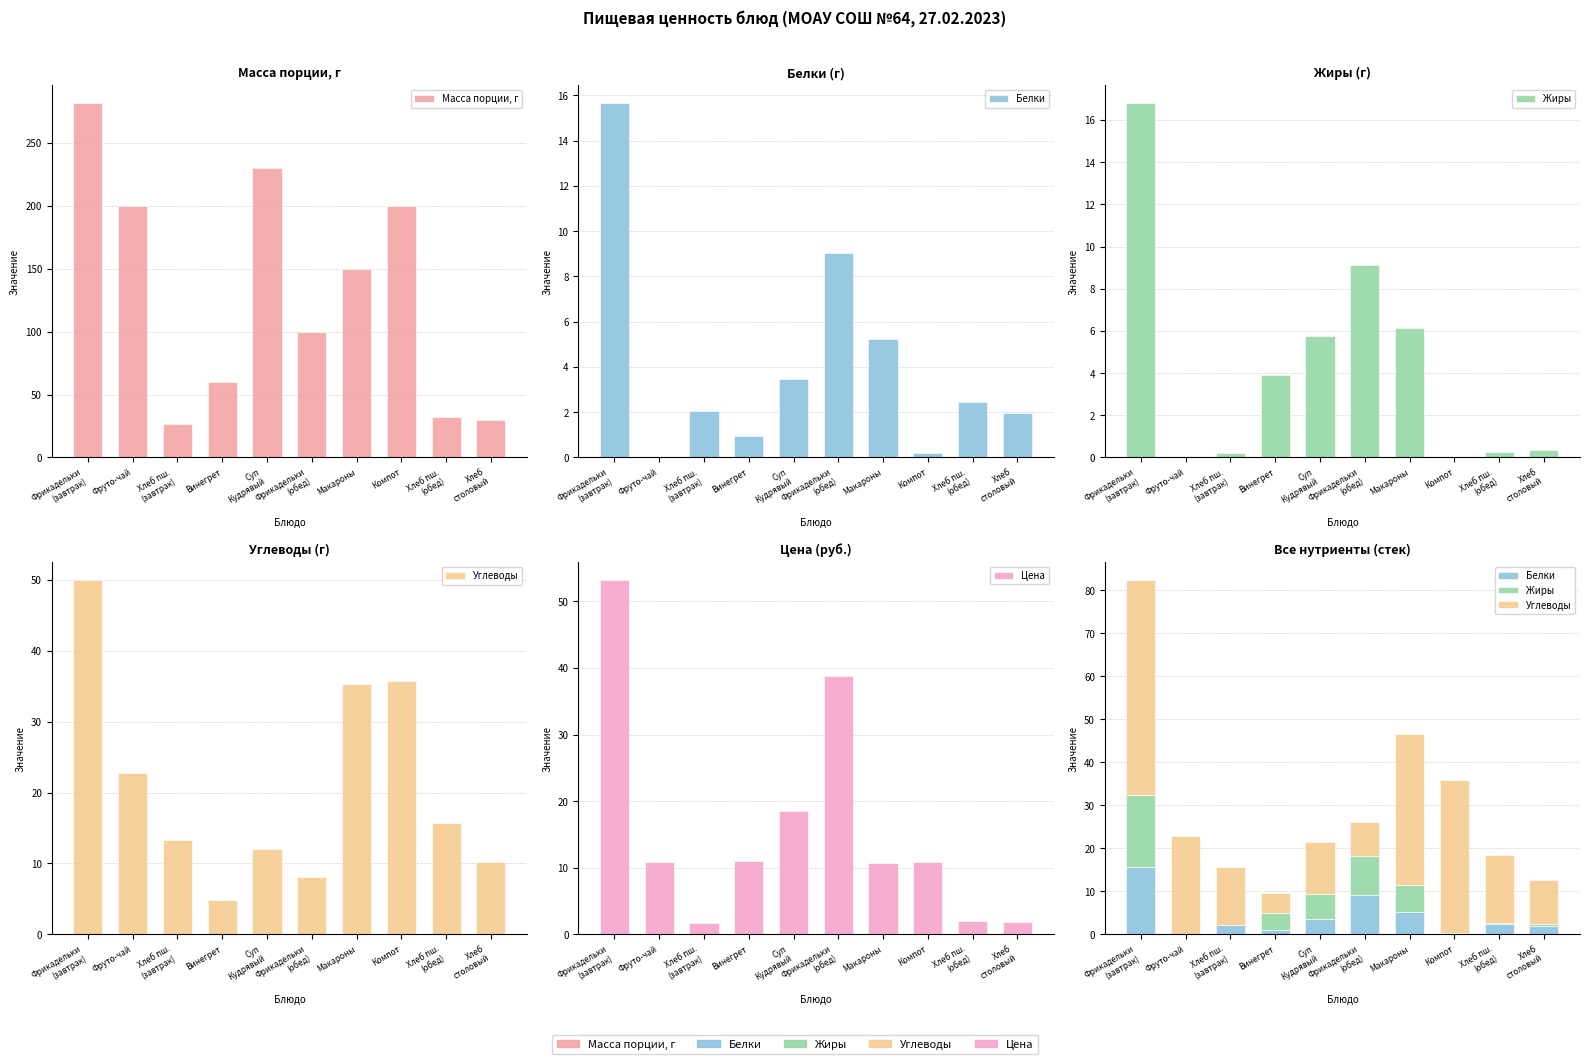

True or false: Жиры has a value of 9.1 at Фрикадельки
(обед).

True